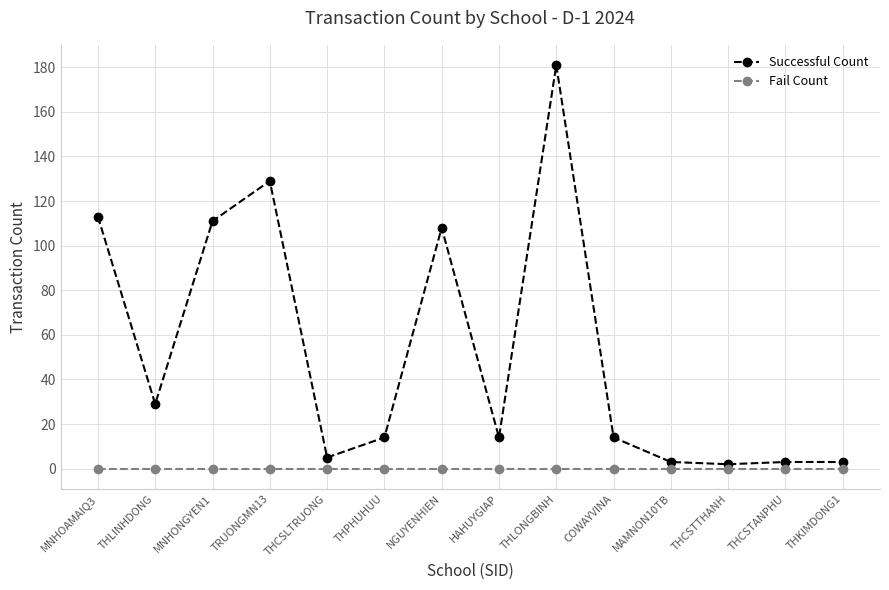

How many series are shown in this chart?

2